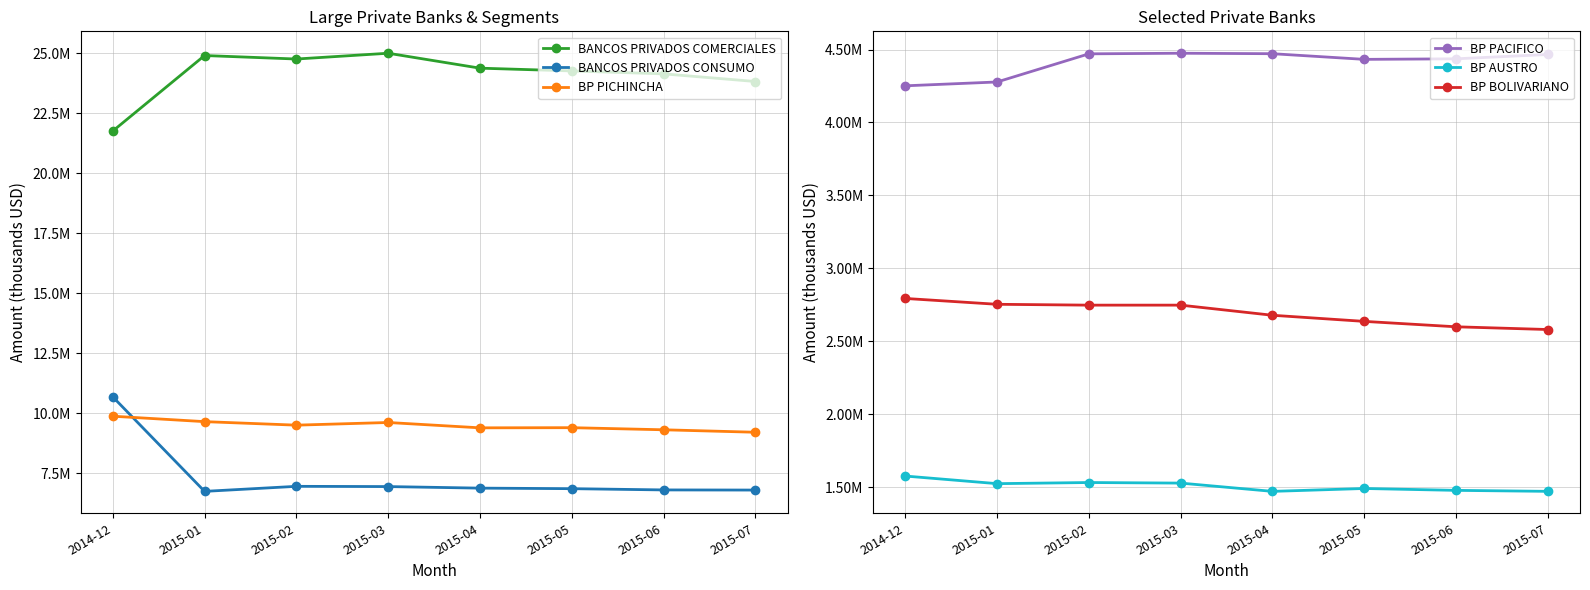

True or false: BANCOS PRIVADOS COMERCIALES and BP AUSTRO intersect in this chart.

False